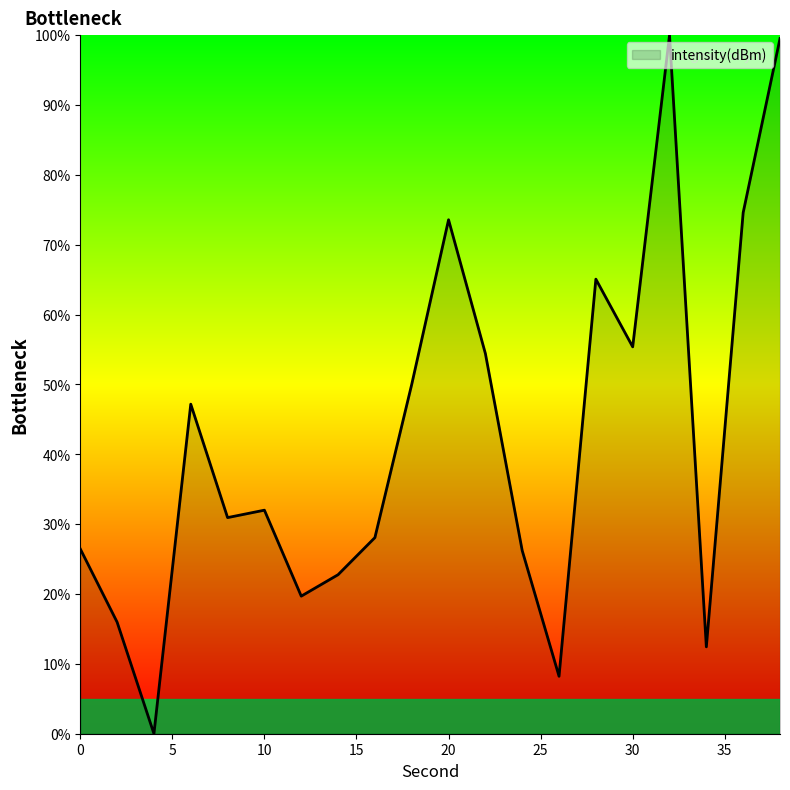

Does the chart display data point markers on the line(s)?

No